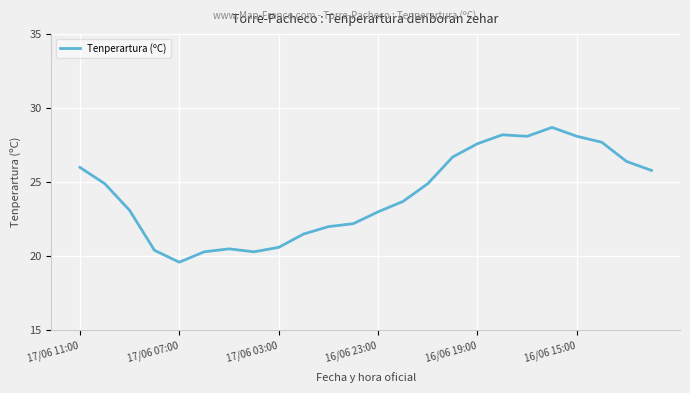

What is the greatest value displayed?

28.7